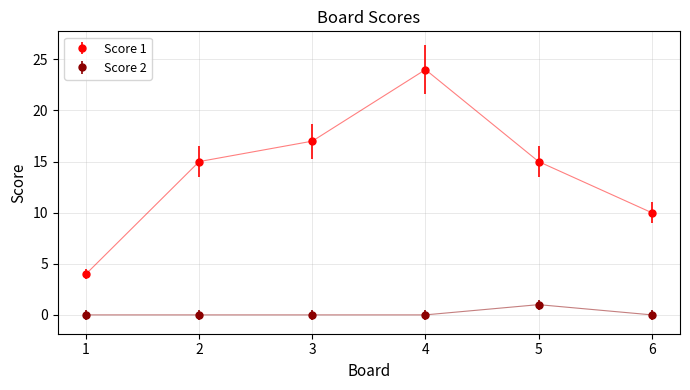

What is the spread (max minus min) of values at 2?

15